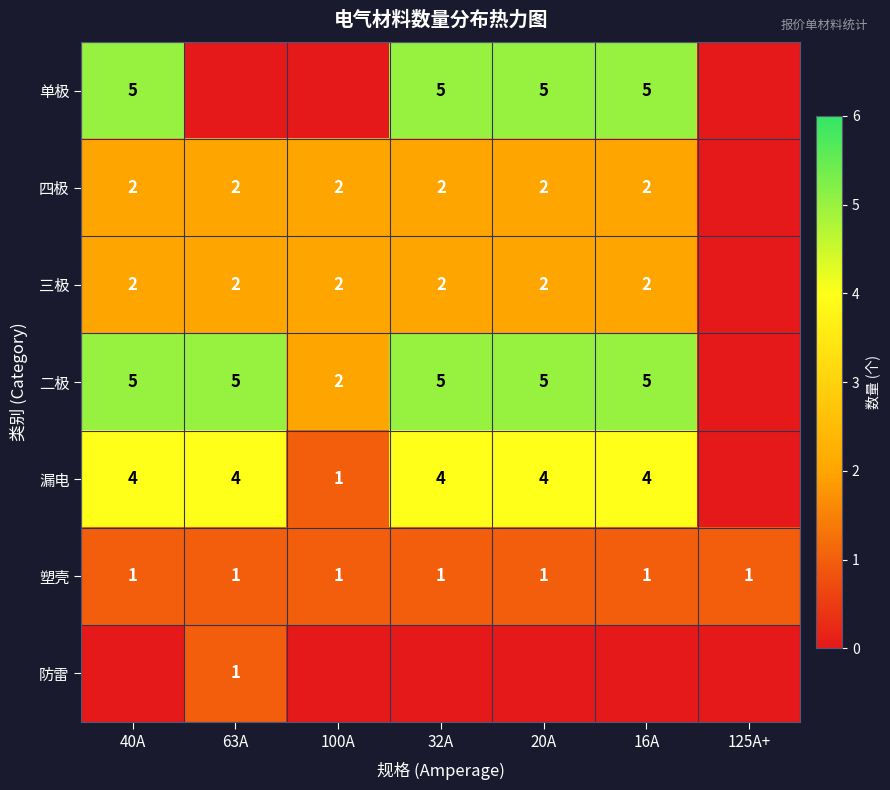

What is the sum of the 三极 values at 40A and 20A?

4